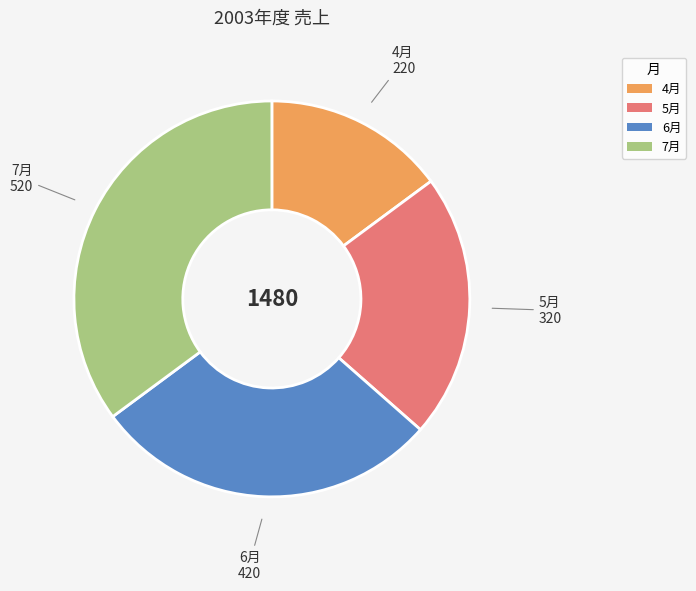

Approximately how many times larger is the value at 5月 compared to 4月?

1.5